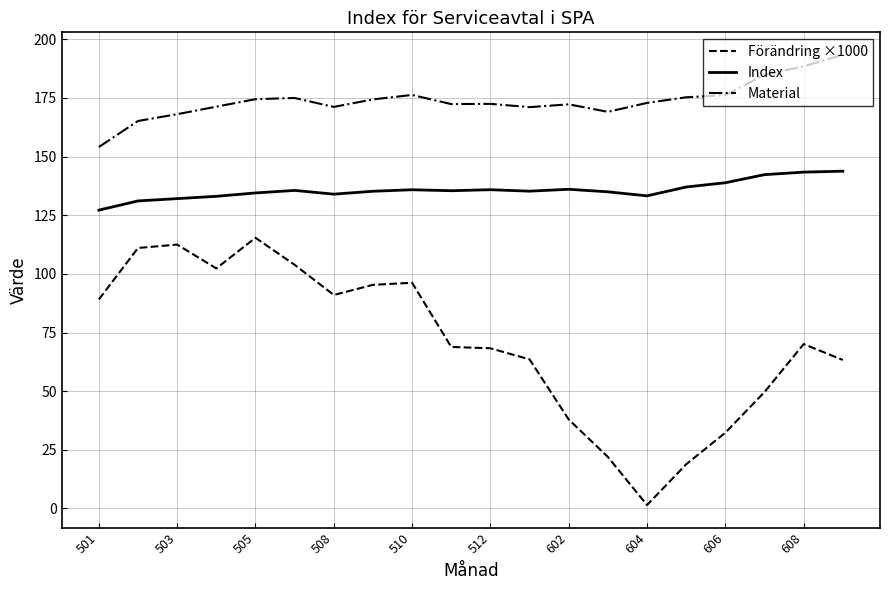

What is the minimum value for Index?

127.2